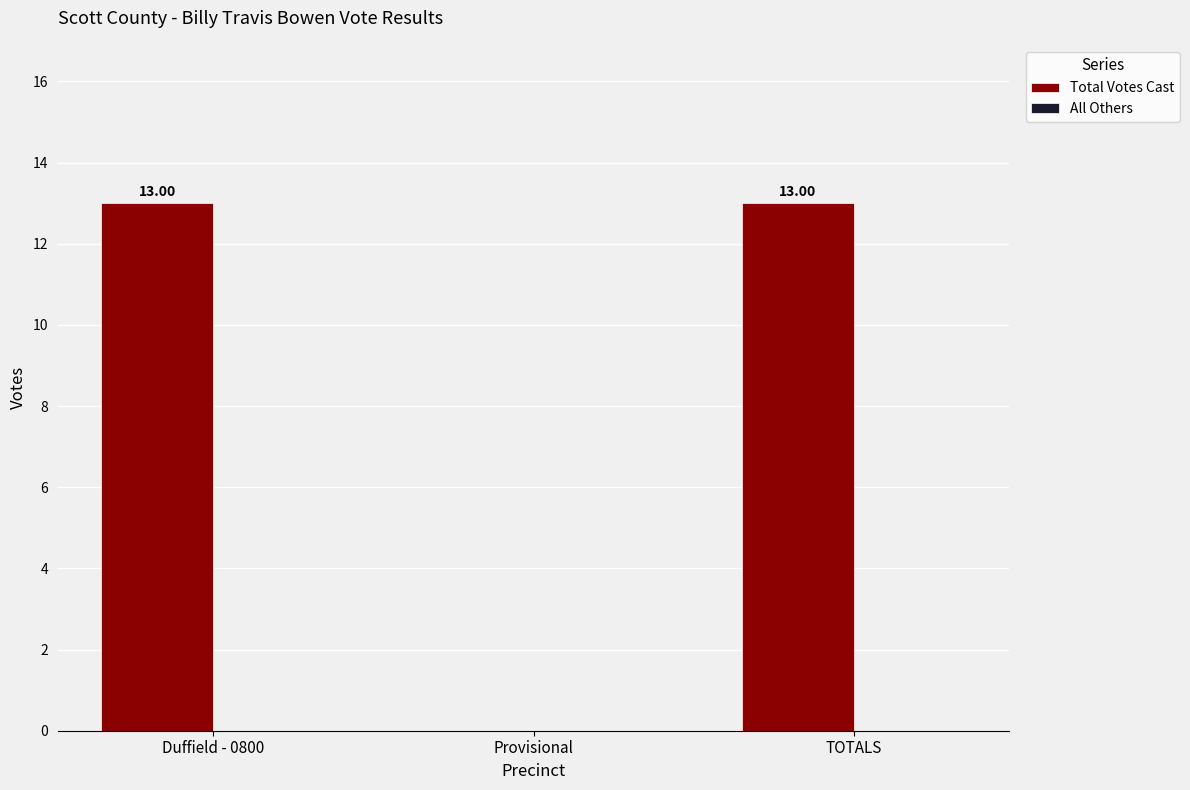

Between Provisional and TOTALS, which is larger?

TOTALS